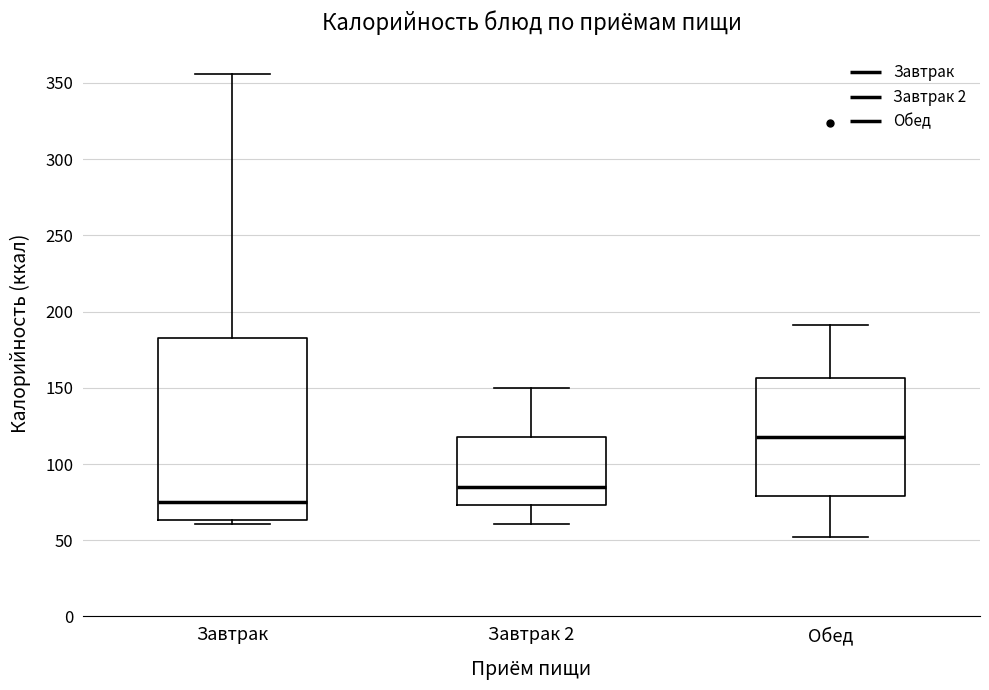

Which box's median line is the lowest?

Завтрак